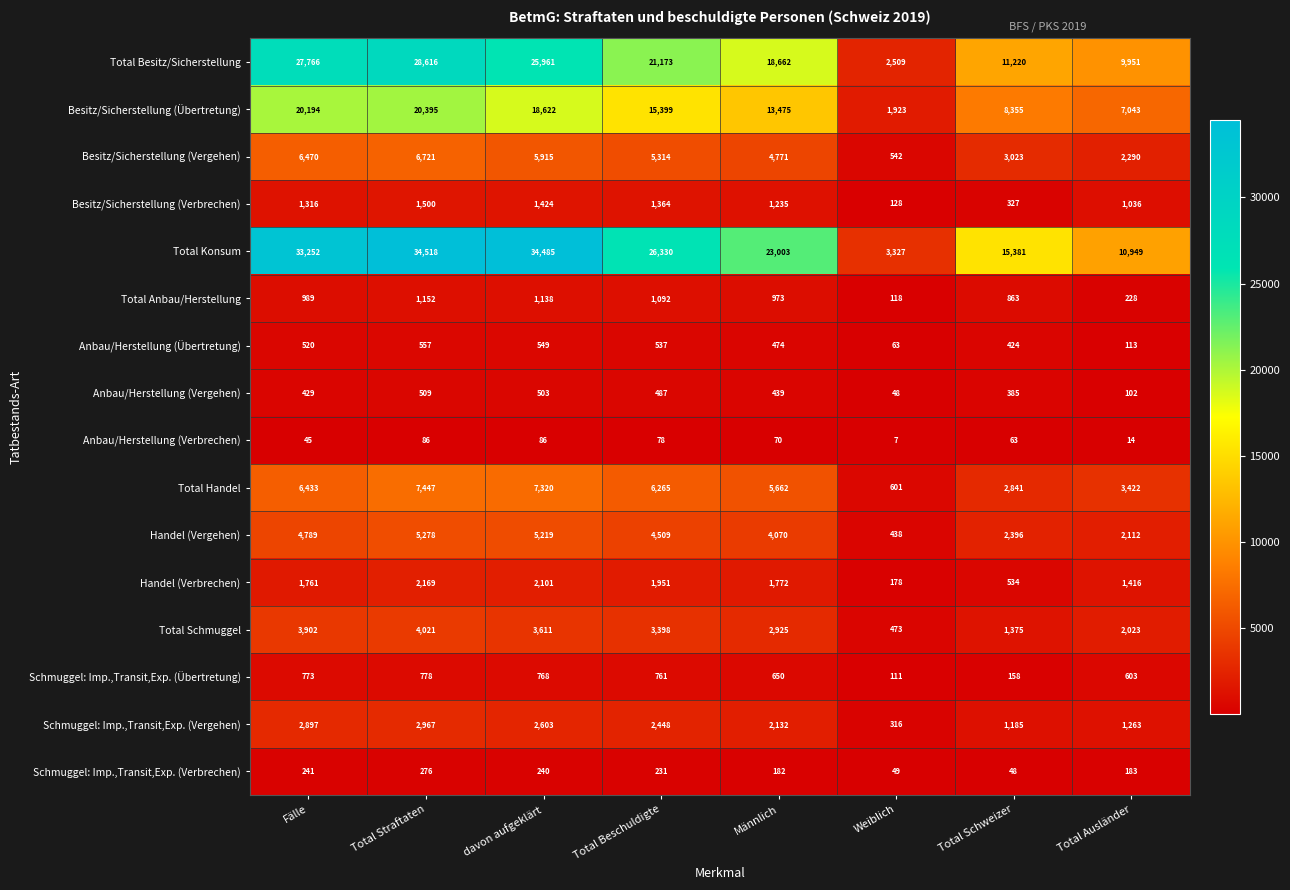

What is the sum of the Anbau/Herstellung (Vergehen) values at Total Schweizer and Männlich?

824